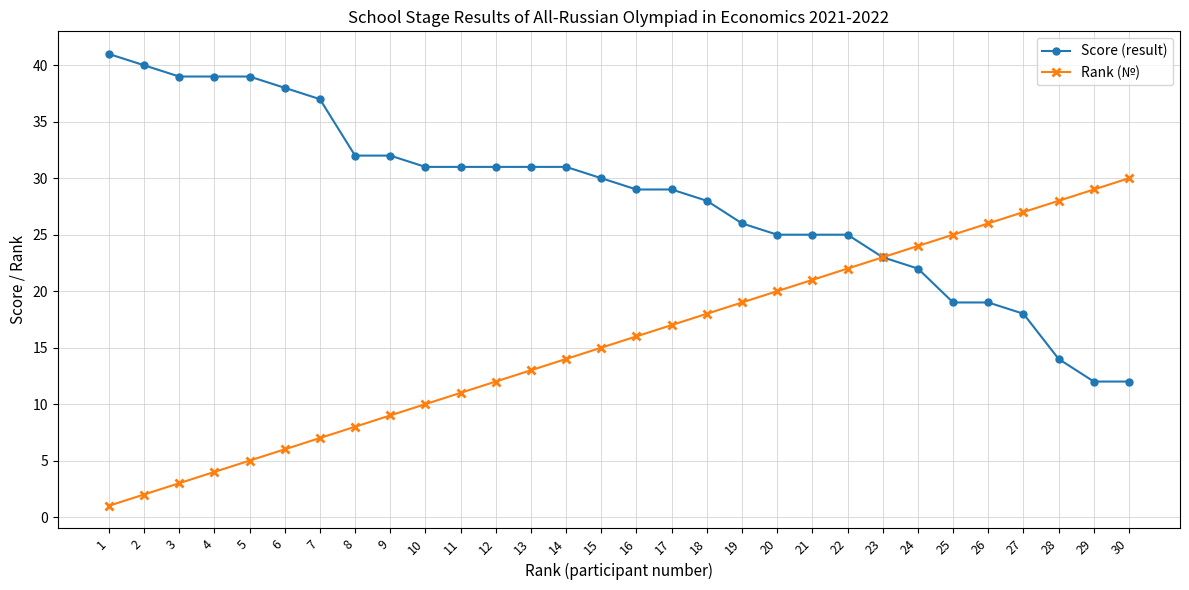

List the series in order of their overall mean, highest first.

Score (result), Rank (№)